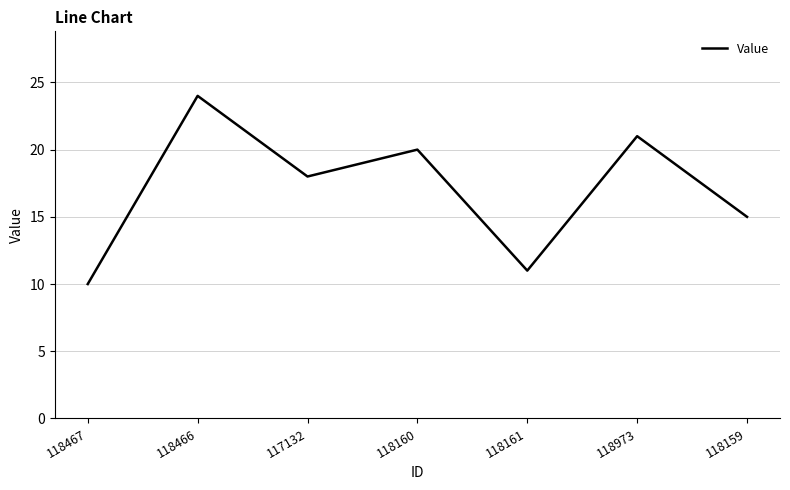

What position from the right is 118466?

6